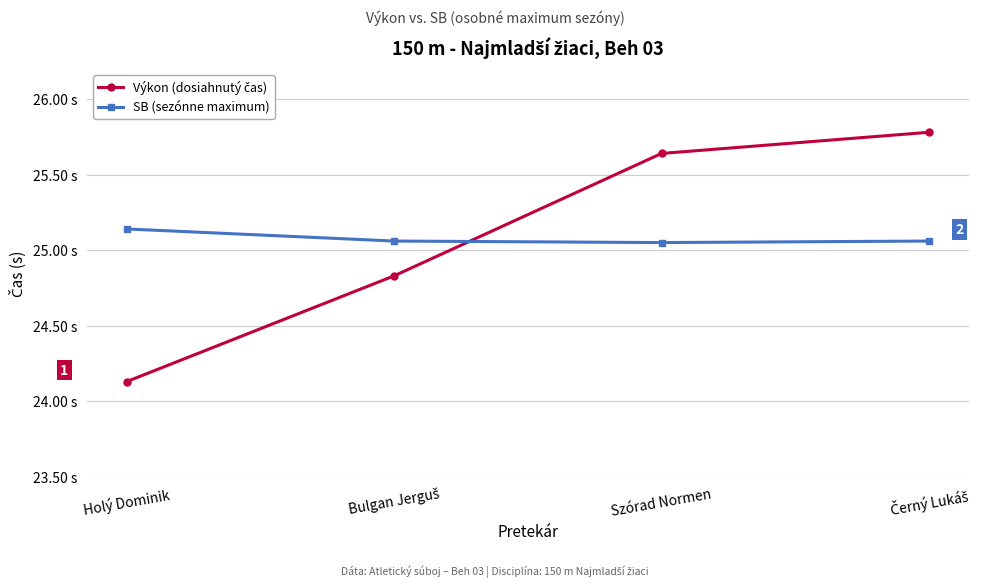

Between Szórad Normen and Holý Dominik, which is larger?

Szórad Normen